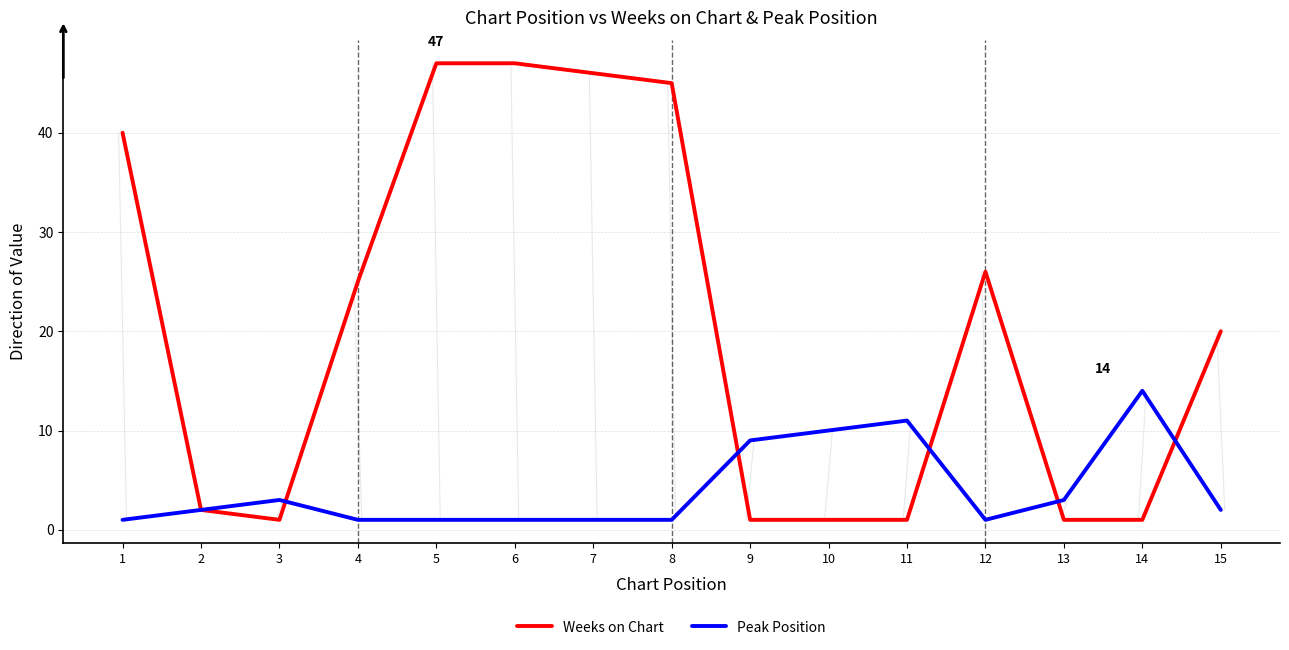

What is the maximum value for Peak Position?

14